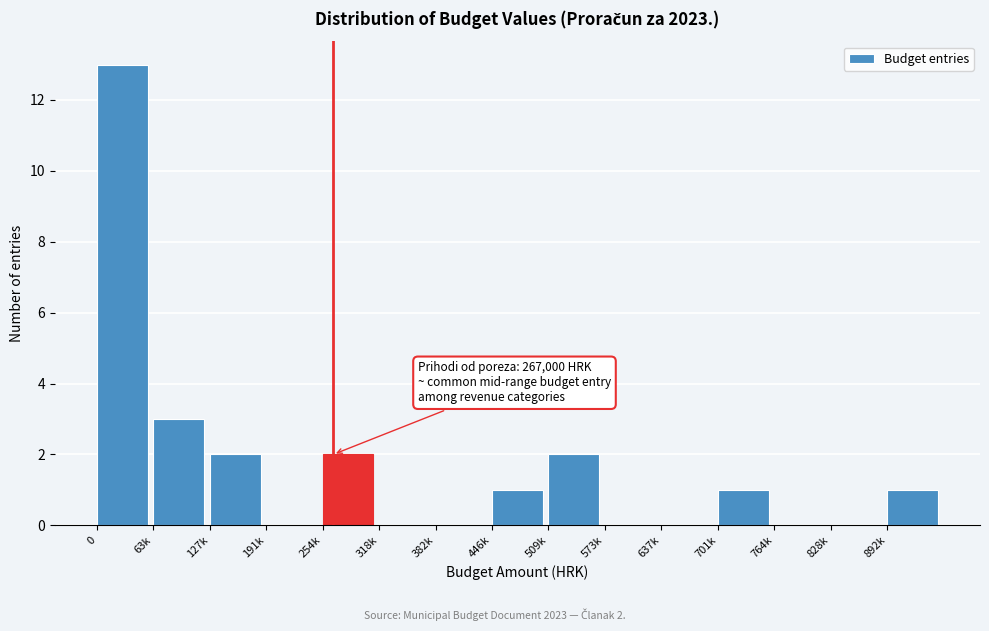

Reading left to right, transcribe all the data shown in this chart.

0=13	63k=3	127k=2	191k=0	254k=2	318k=0	382k=0	446k=1	509k=2	573k=0	637k=0	701k=1	764k=0	828k=0	892k=1